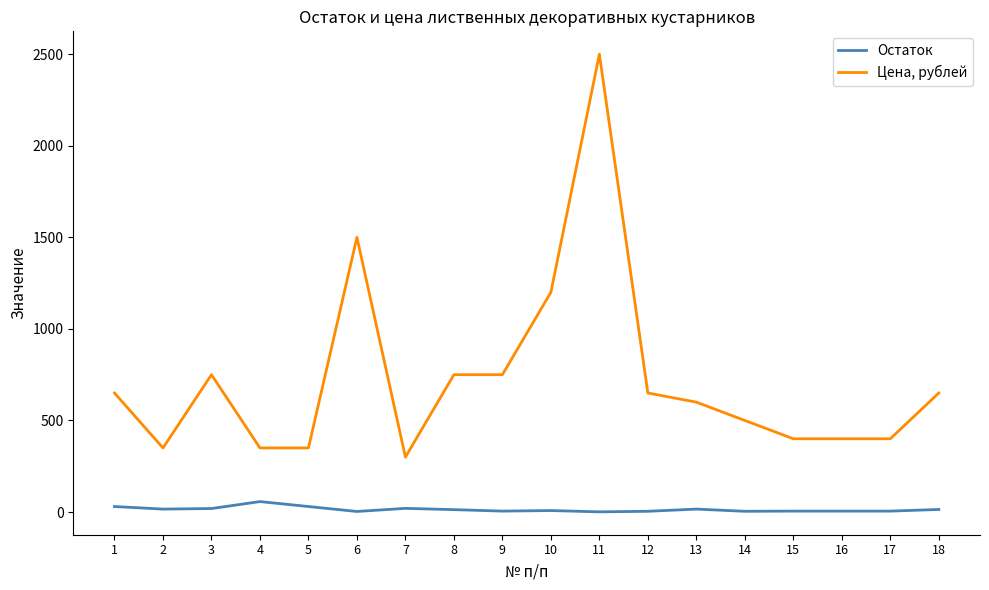

Which series has the largest total across all categories?

Цена, рублей